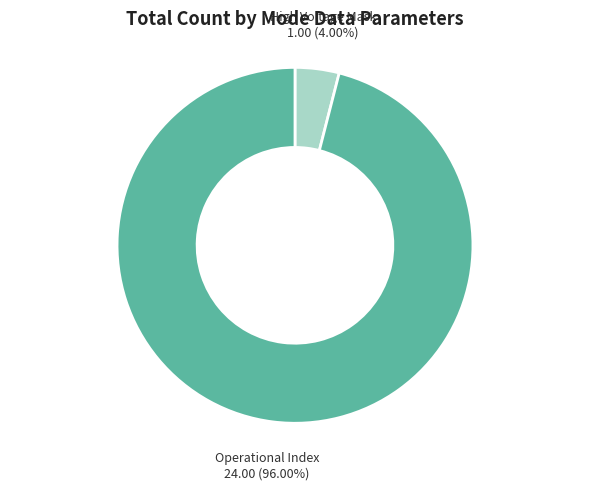

Count the number of slices in the pie.

2